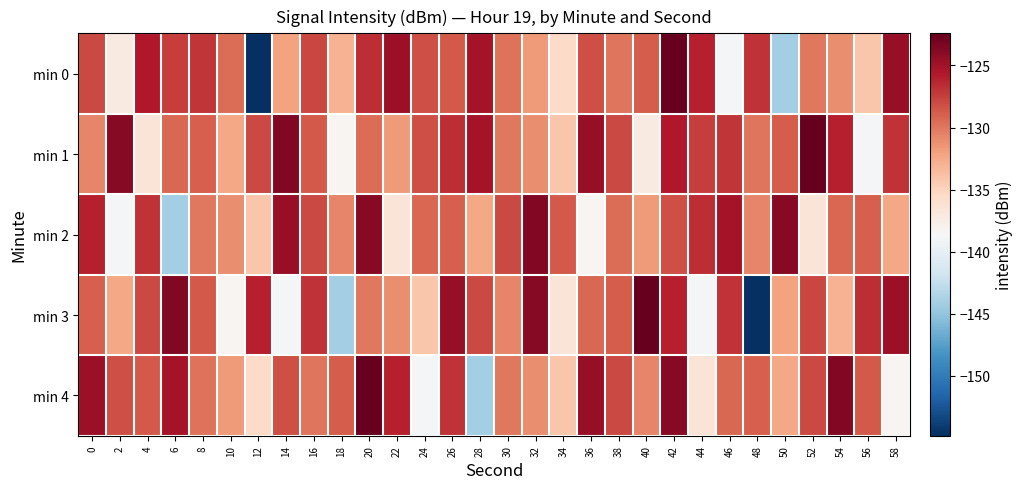

What is the greatest value displayed?

-122.4